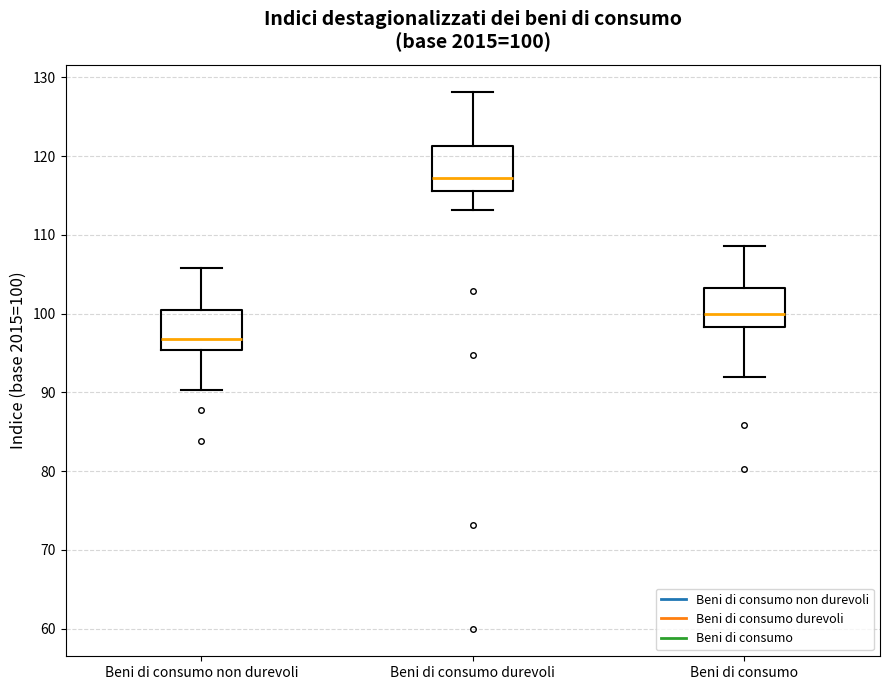

Which box's median line is the lowest?

Beni di consumo non durevoli